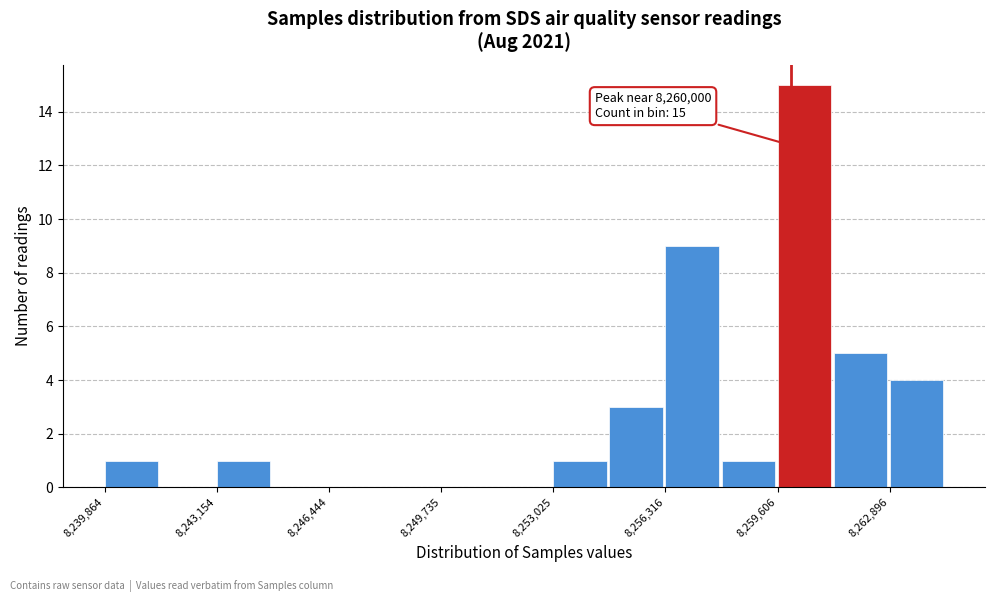

Read against the x-axis, roughly where is the centre of the tallest bar?

8260500